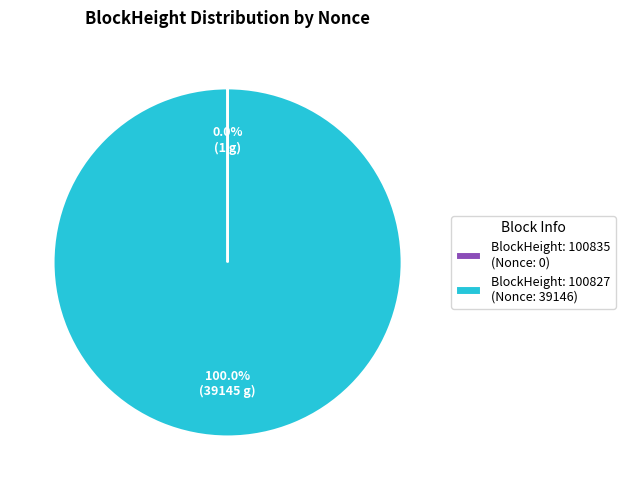

Which slice is the largest?

BlockHeight: 100827 (Nonce: 39146)